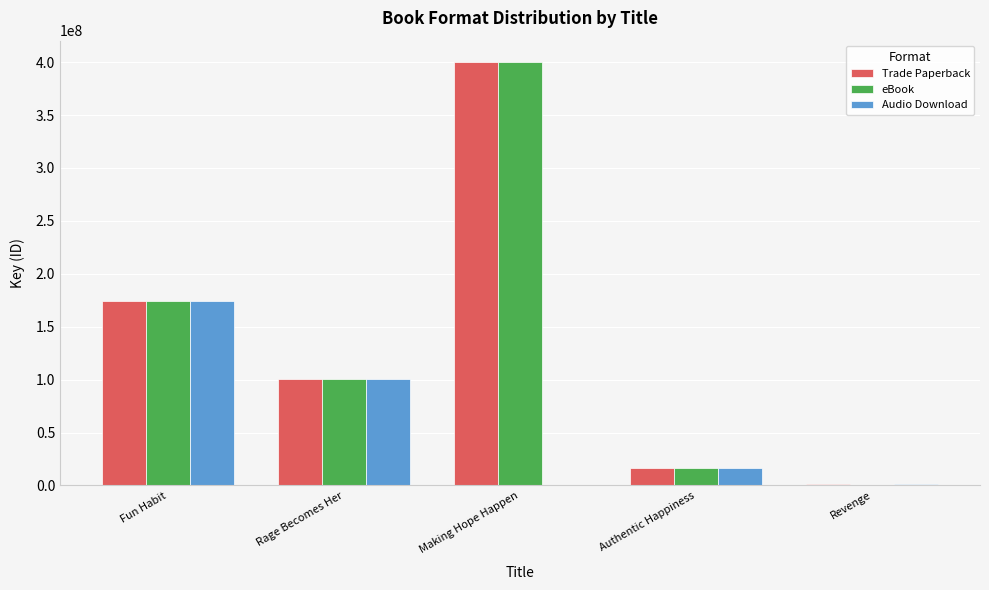

The value of Trade Paperback at Rage Becomes Her is 100698117. True or false?

True